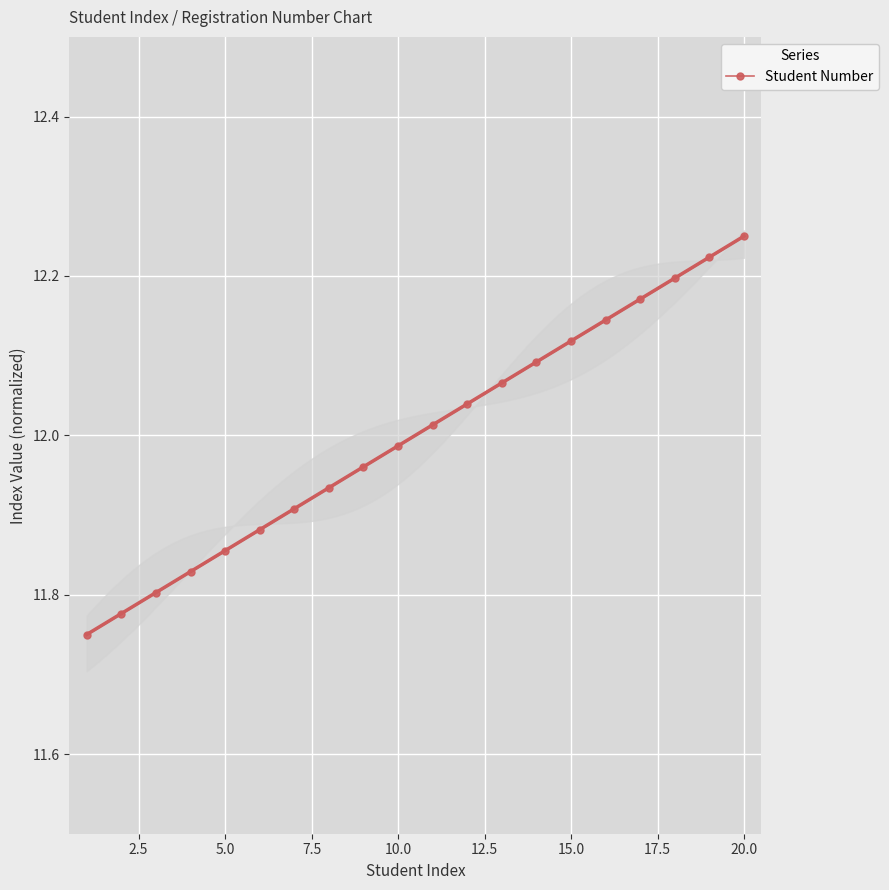

The Student Number series shows 3.1 at 5.0. True or false?

False